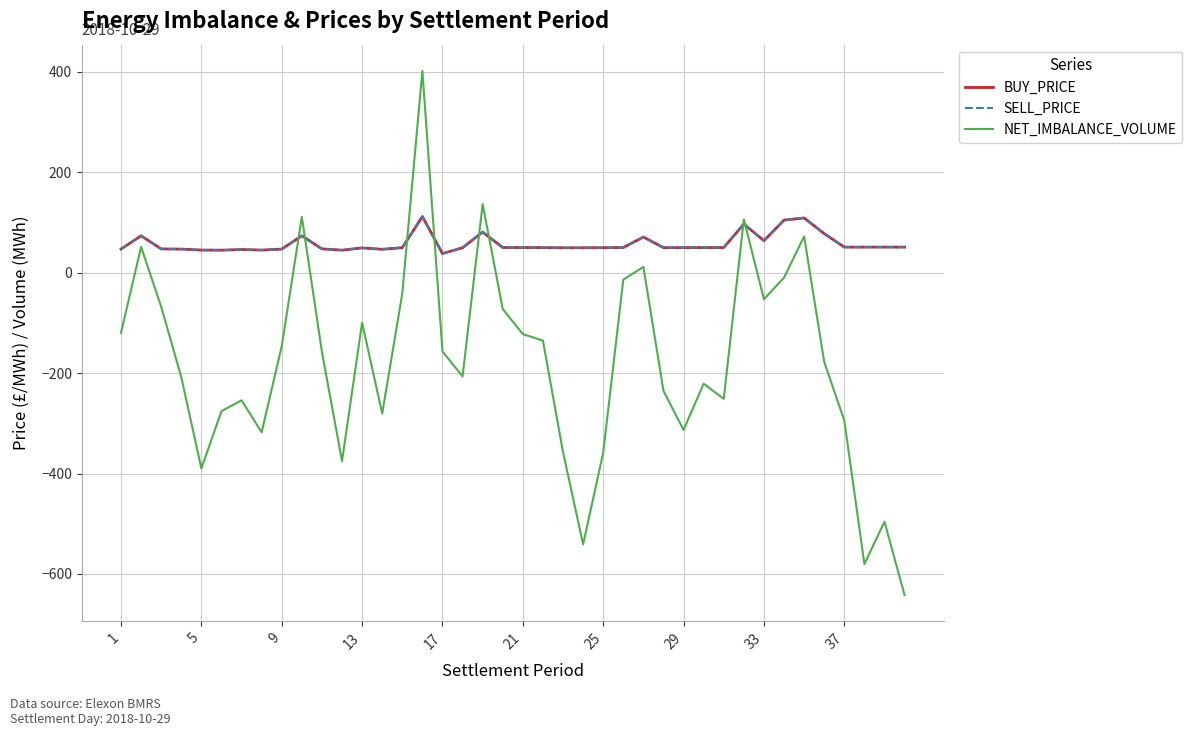

True or false: BUY_PRICE and SELL_PRICE cross at least once.

False